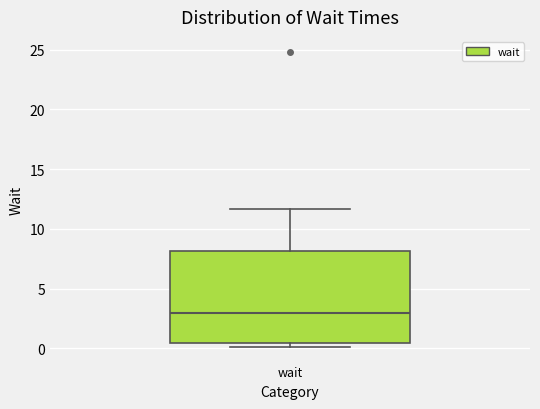

Where is the upper edge of the box for wait on the y-axis? The values are not printed on the chart, so give them approximately, as read against the axis.

8.0